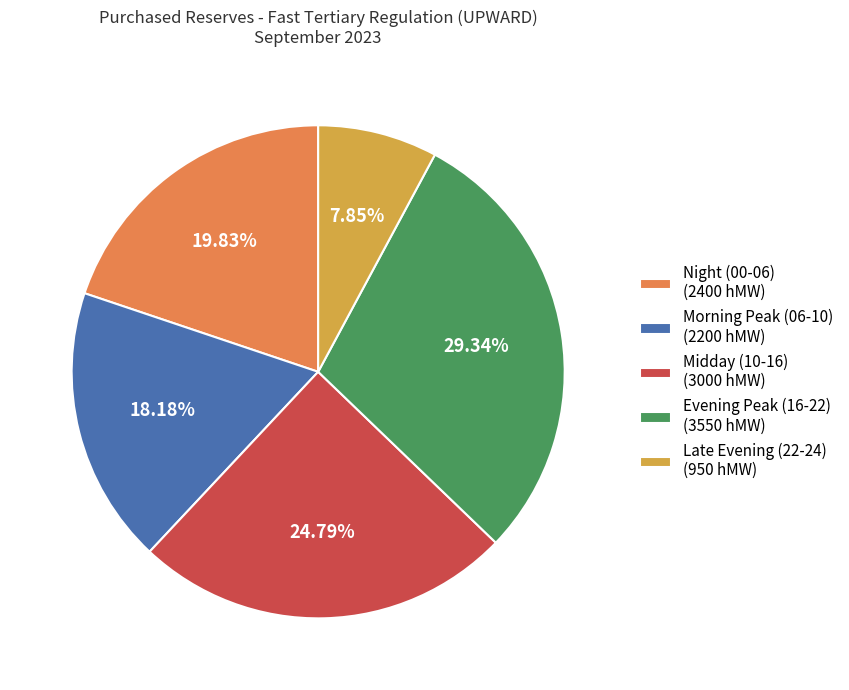

Rank the categories by value from lowest to highest.

Late Evening (22-24) (950 hMW), Morning Peak (06-10) (2200 hMW), Night (00-06) (2400 hMW), Midday (10-16) (3000 hMW), Evening Peak (16-22) (3550 hMW)